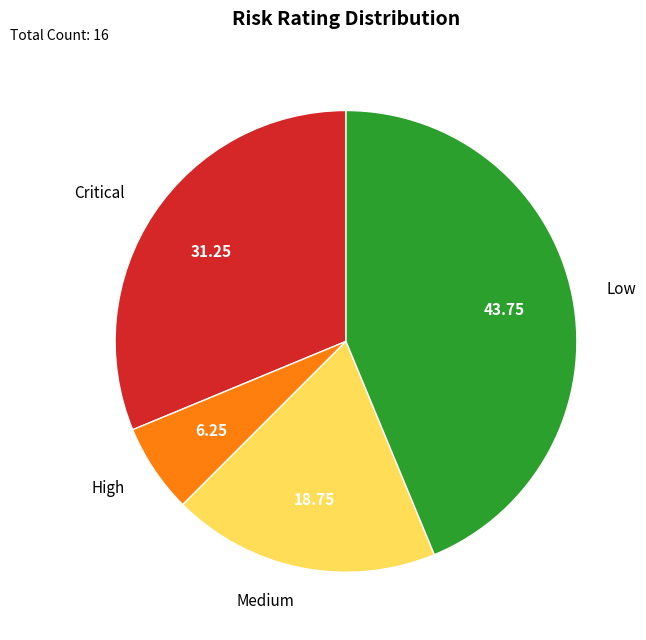

Do Critical and High together represent more than half of the pie?

No